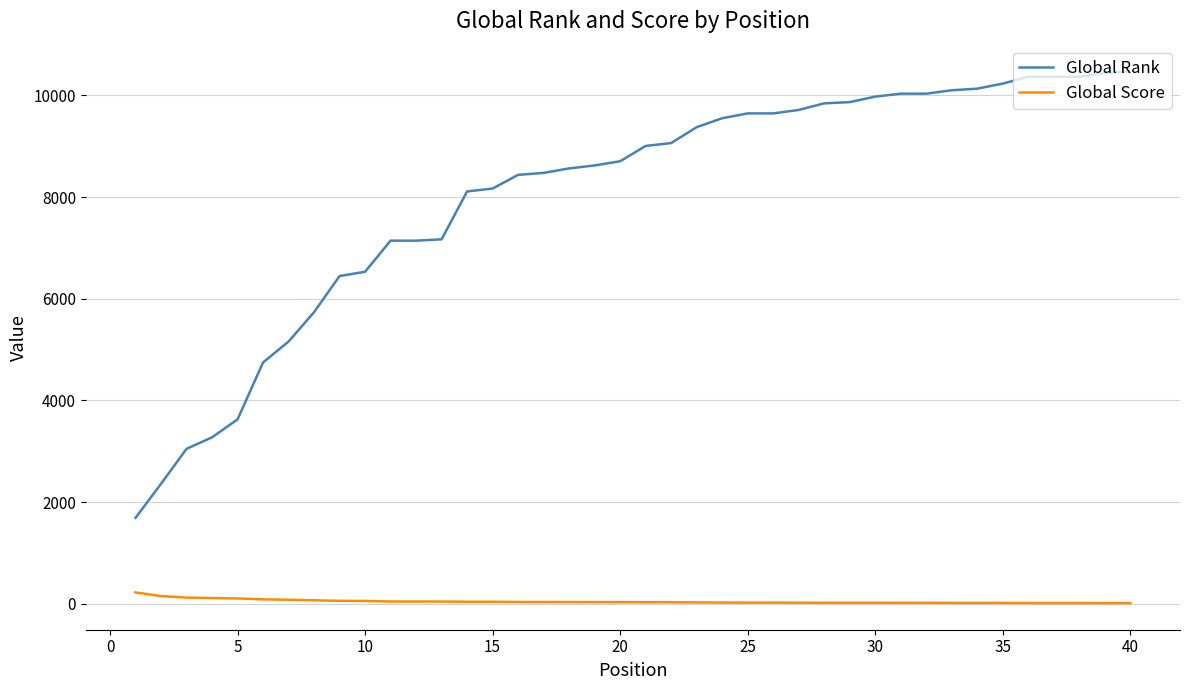

True or false: Global Rank and Global Score cross at least once.

False